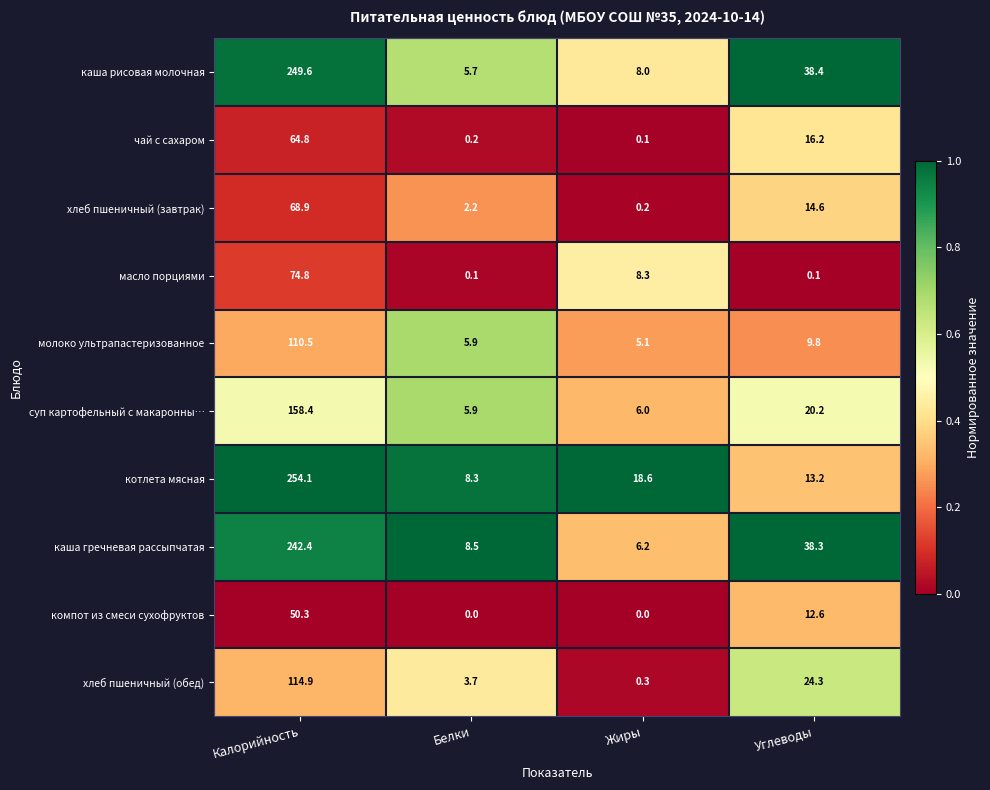

True or false: масло порциями has a value of 8.3 at Жиры.

True